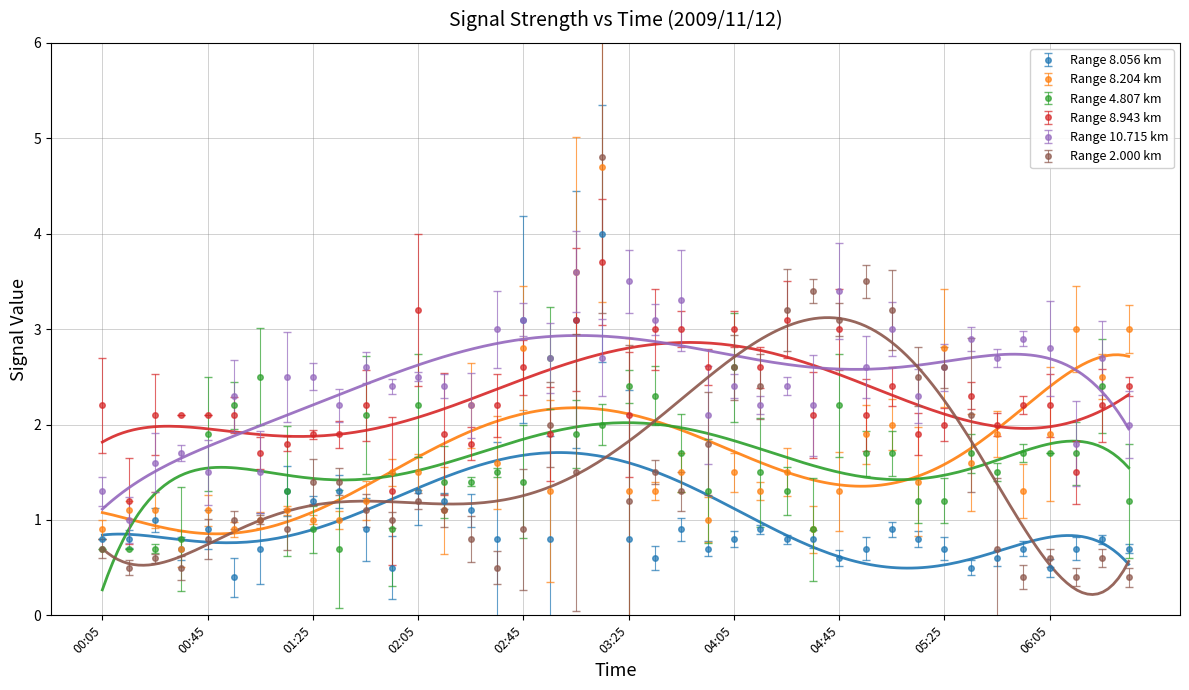

Rank the categories by 8.056 value from lowest to highest.

00:55, 01:55, 05:35, 06:05, 03:35, 04:45, 05:45, 00:35, 01:05, 03:55, 04:55, 05:25, 05:55, 06:15, 06:35, 00:05, 00:15, 02:35, 02:55, 03:25, 04:05, 04:25, 04:35, 05:15, 06:25, 00:45, 01:45, 03:45, 04:15, 05:05, 00:25, 02:25, 01:25, 02:15, 01:15, 01:35, 02:05, 02:45, 03:05, 03:15